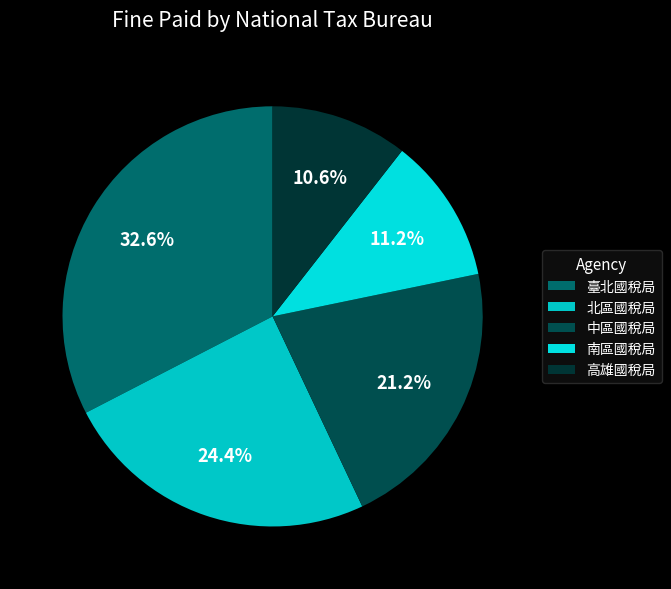

Is there a majority slice in this chart?

No